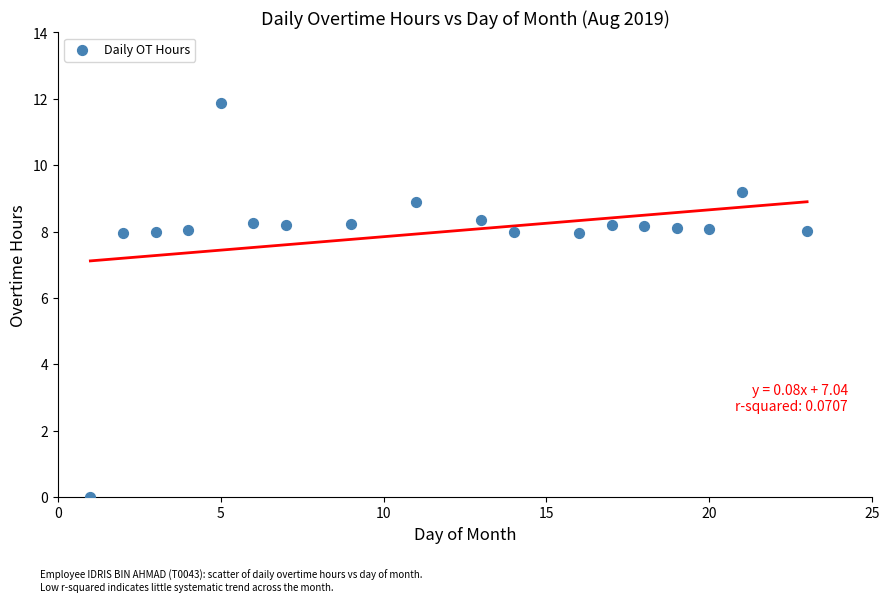

What is the range of X values (max minus min)?

22.0